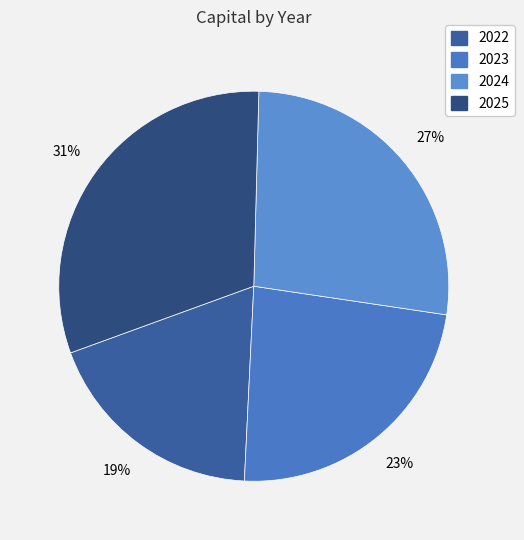

To the nearest percent, what is the difference between the largest and smallest slice percentages?

12%